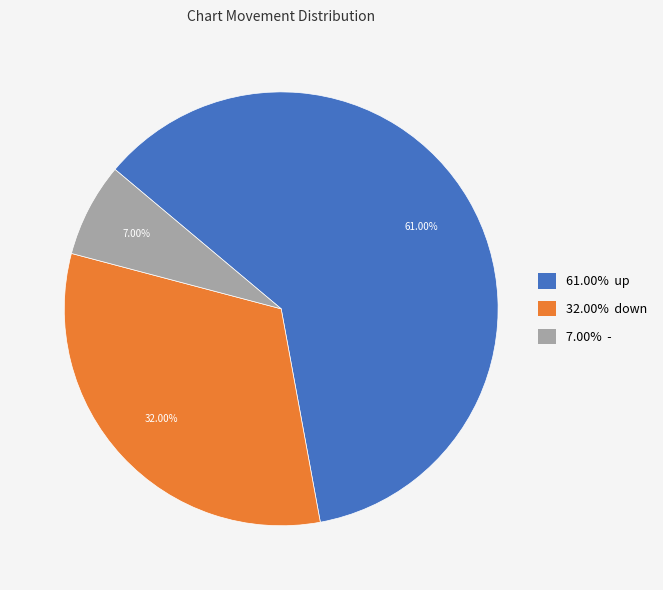

Does any single category account for the majority?

Yes